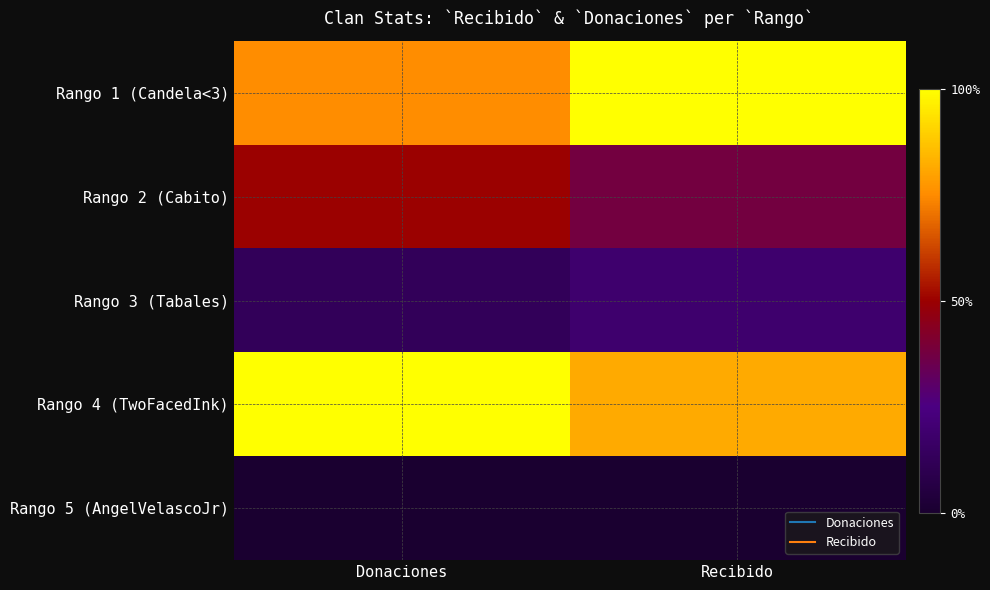

Between Recibido and Donaciones, which is larger?

Recibido